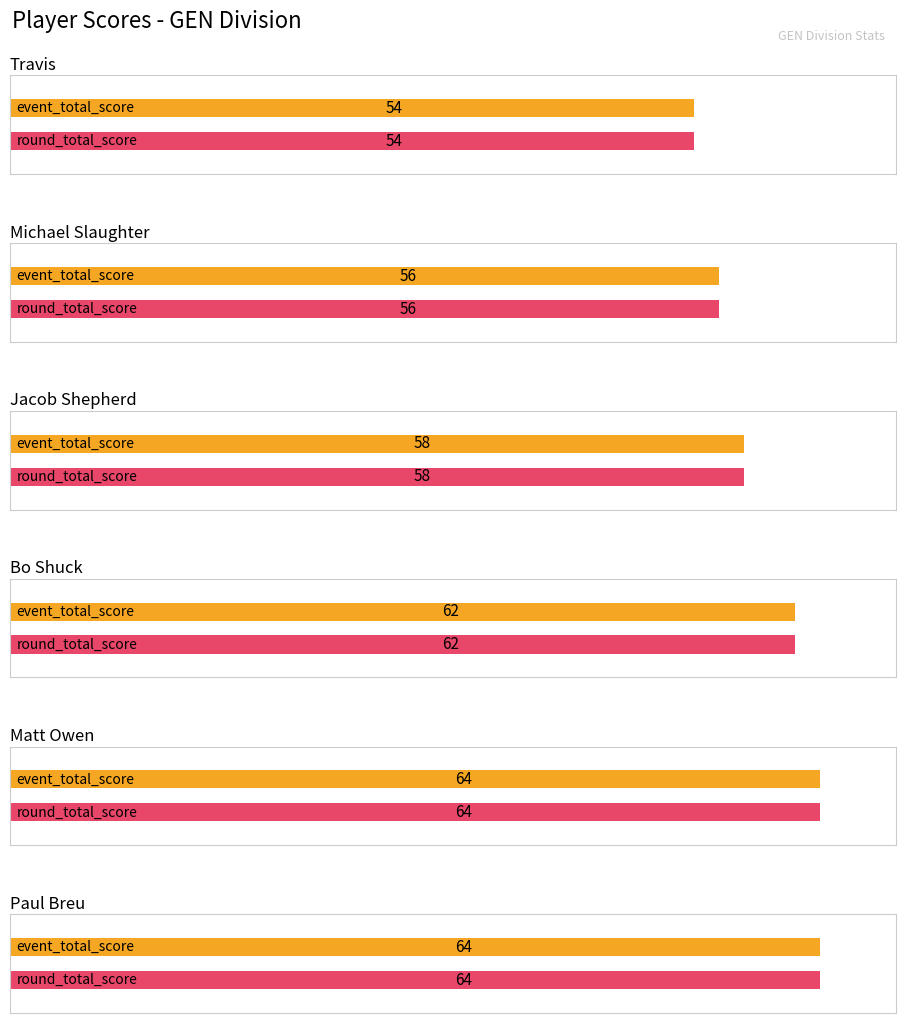

What position from the right is Bo Shuck?

3